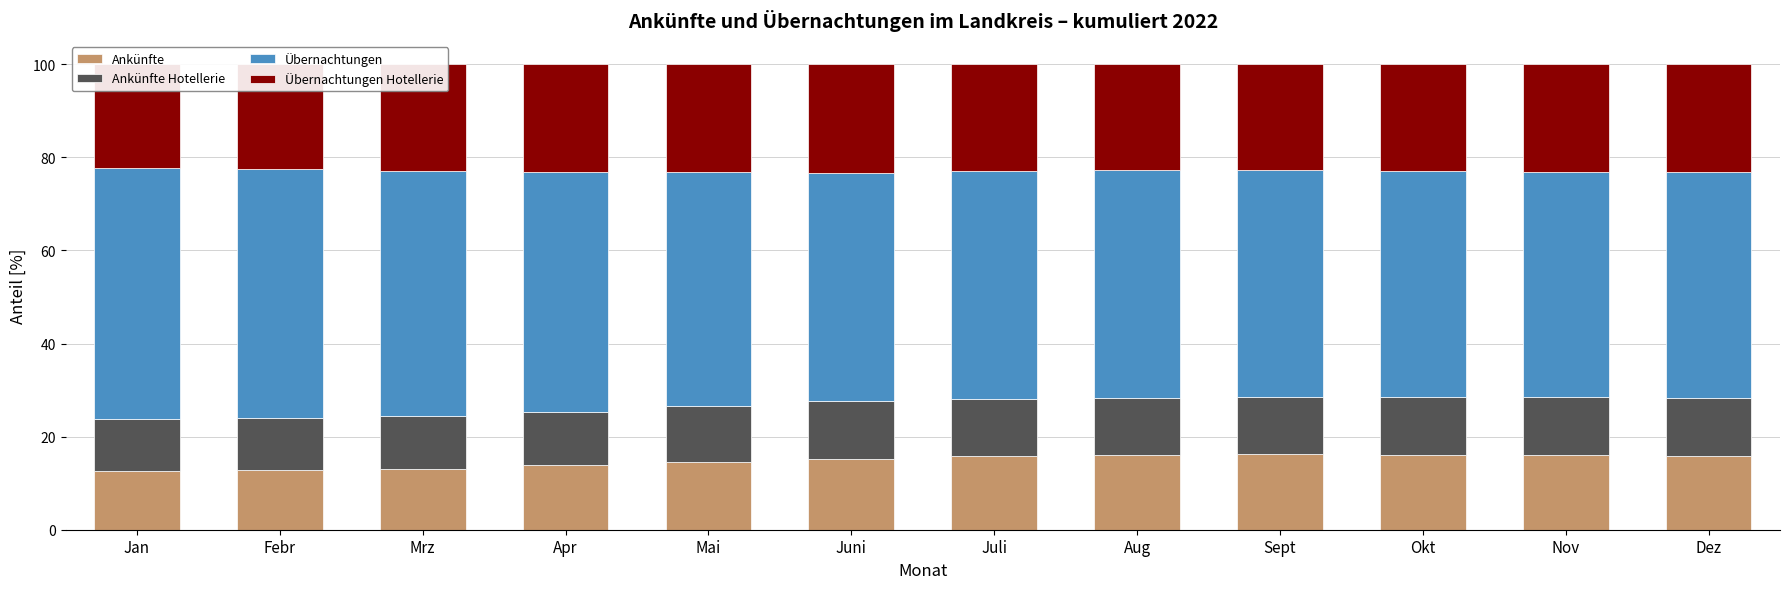

Does the chart contain any negative values?

No